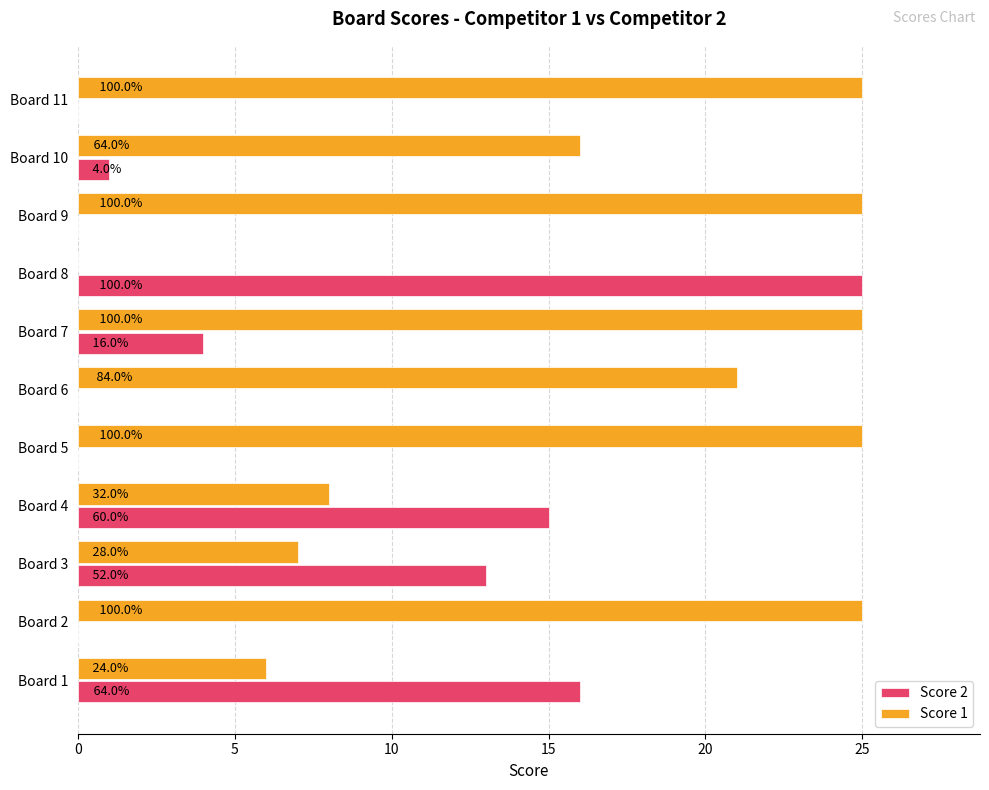

Reading left to right, extract all data points from this chart.

Score 2: 16	0	13	15	0	0	4	25	0	1	0
Score 1: 6	25	7	8	25	21	25	0	25	16	25